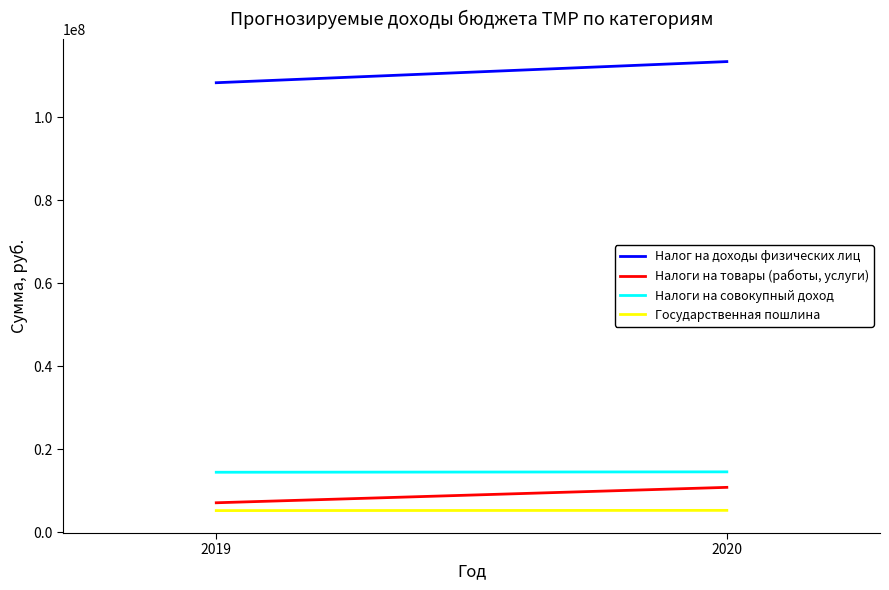

How many data points in Государственная пошлина are less than 5305000?

1